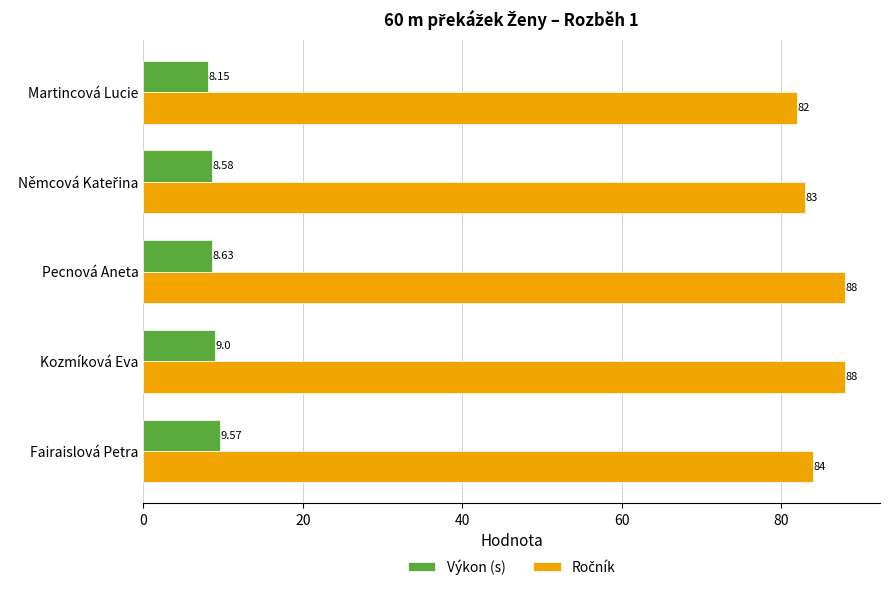

At how many categories does at least one series exceed 51?

5